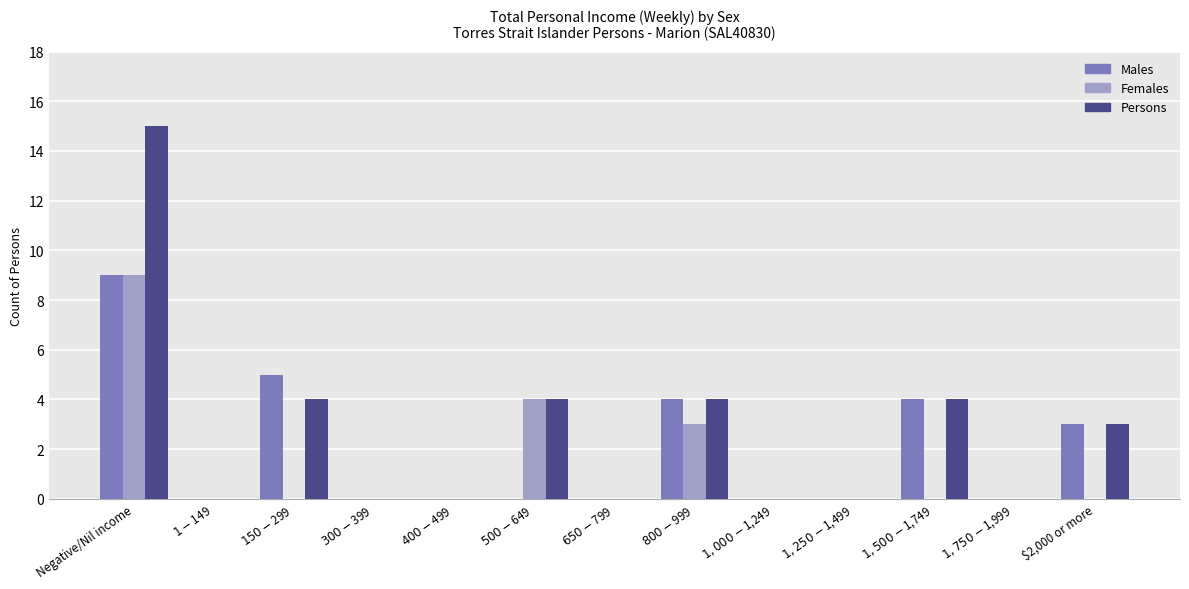

Are the bars grouped side by side (vs. stacked)?

Yes